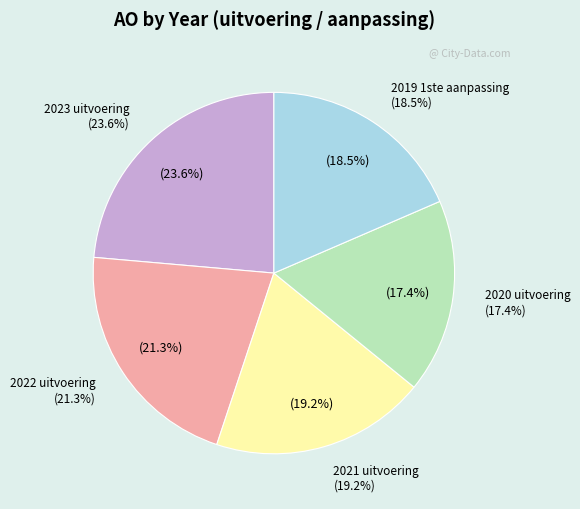

To the nearest percent, what is the average slice percentage?

20%